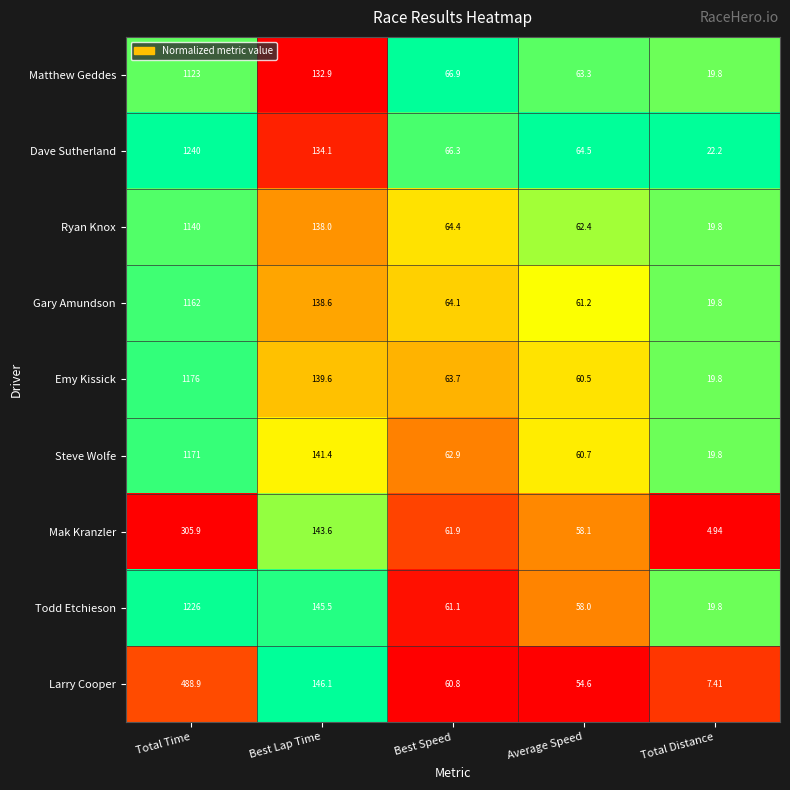

Rank the series at Best Speed from lowest to highest value.

Larry Cooper, Todd Etchieson, Mak Kranzler, Steve Wolfe, Emy Kissick, Gary Amundson, Ryan Knox, Dave Sutherland, Matthew Geddes